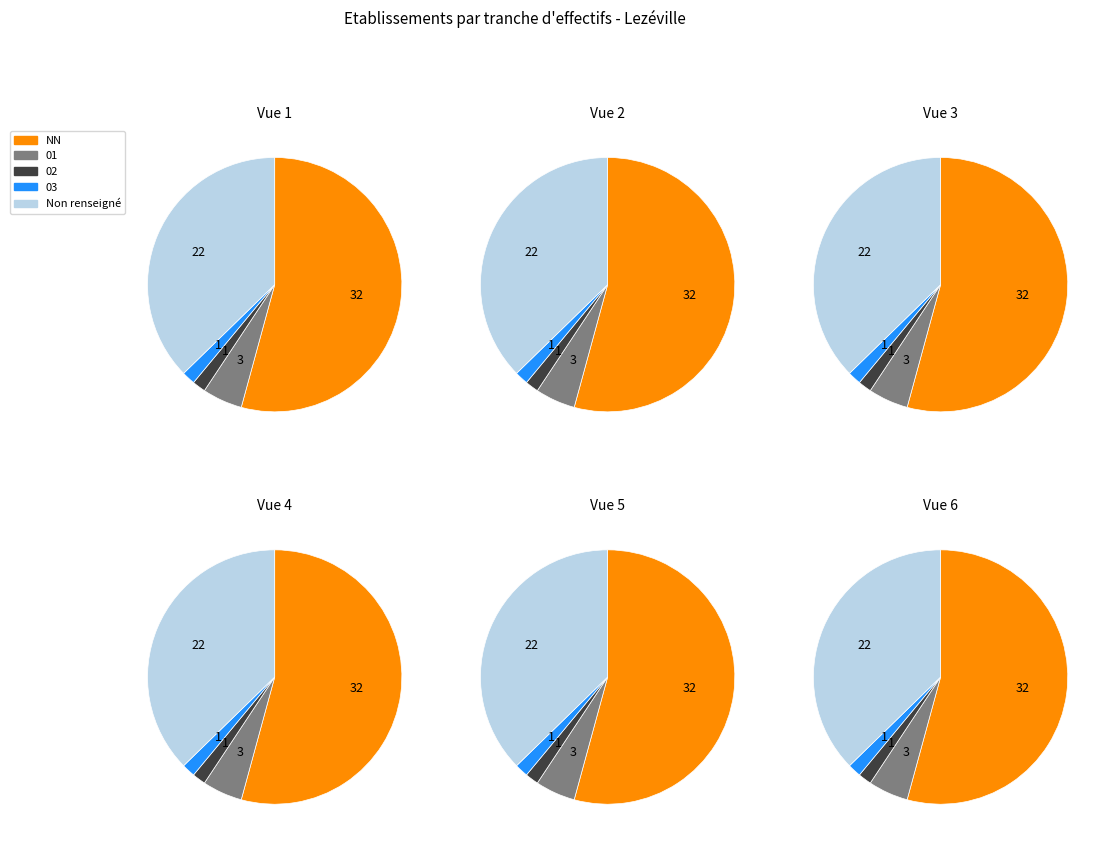

How many segments does this pie chart have?

5